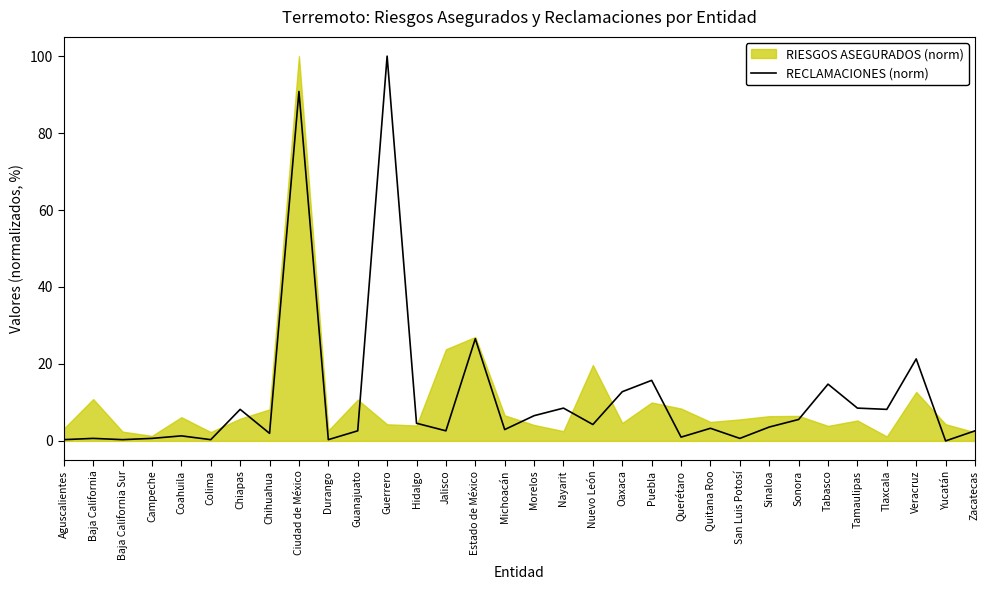

At which label is the value closest to 50?

Estado de México